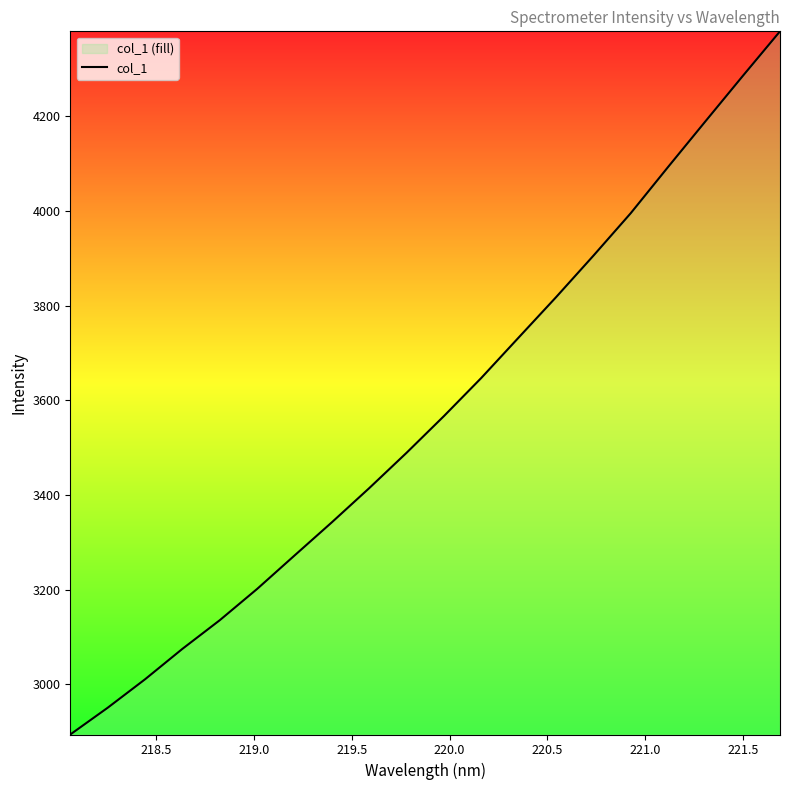

What is the minimum value shown in the chart?

2894.3